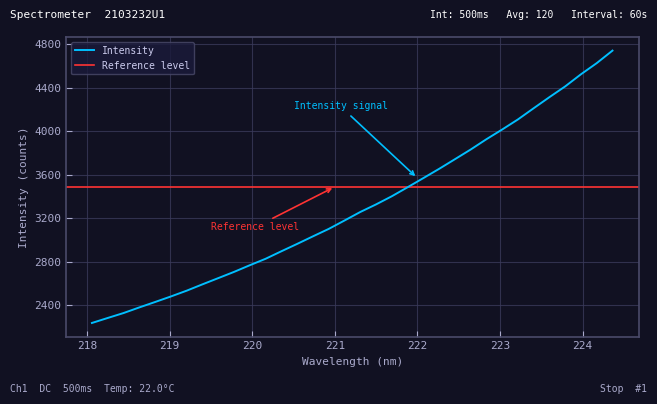

Count the number of categories in the chart.

34